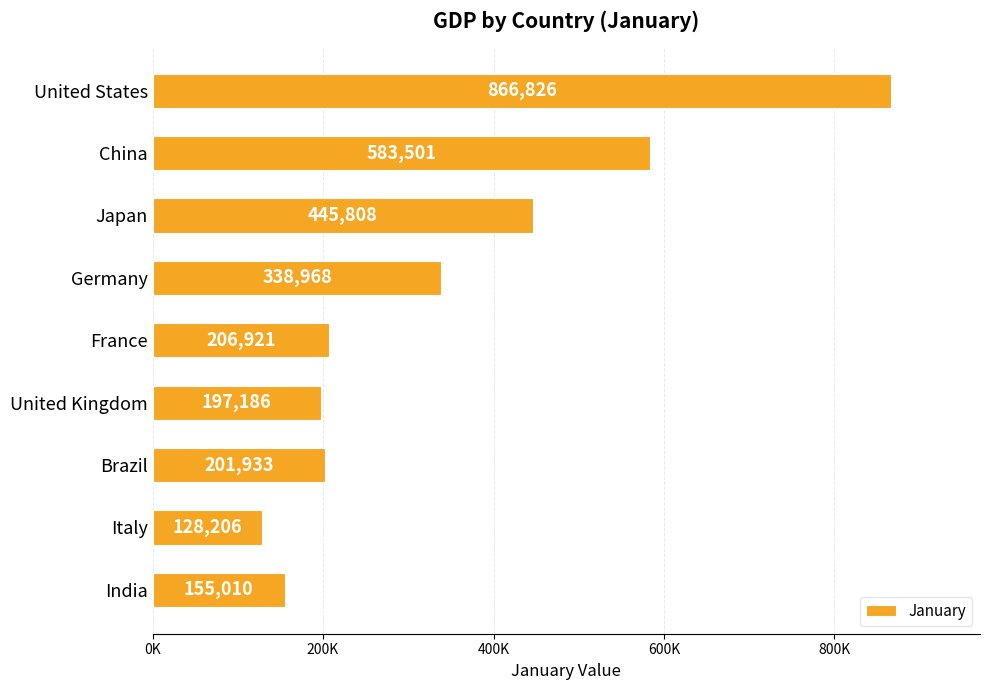

Which category has the highest value across all series?

United States